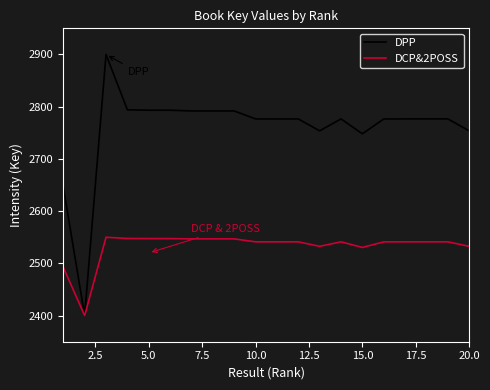

Which series has the widest spread of values?

DPP